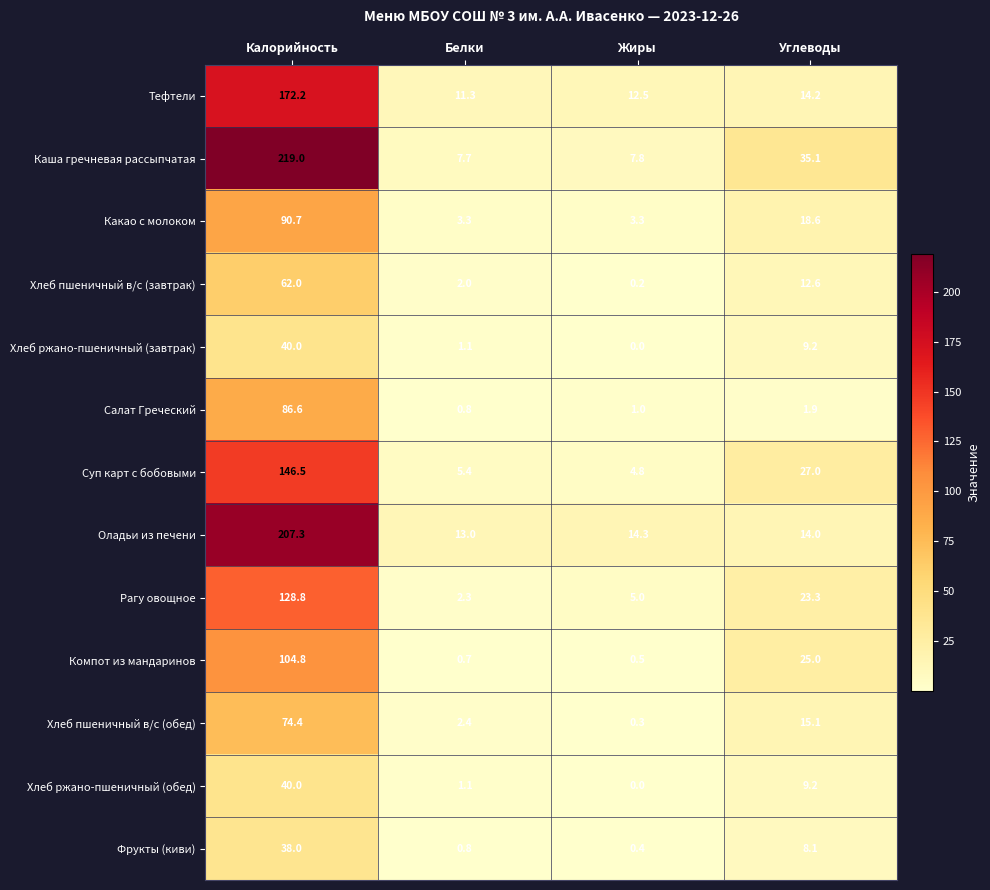

Which series has the widest spread of values?

Каша гречневая рассыпчатая